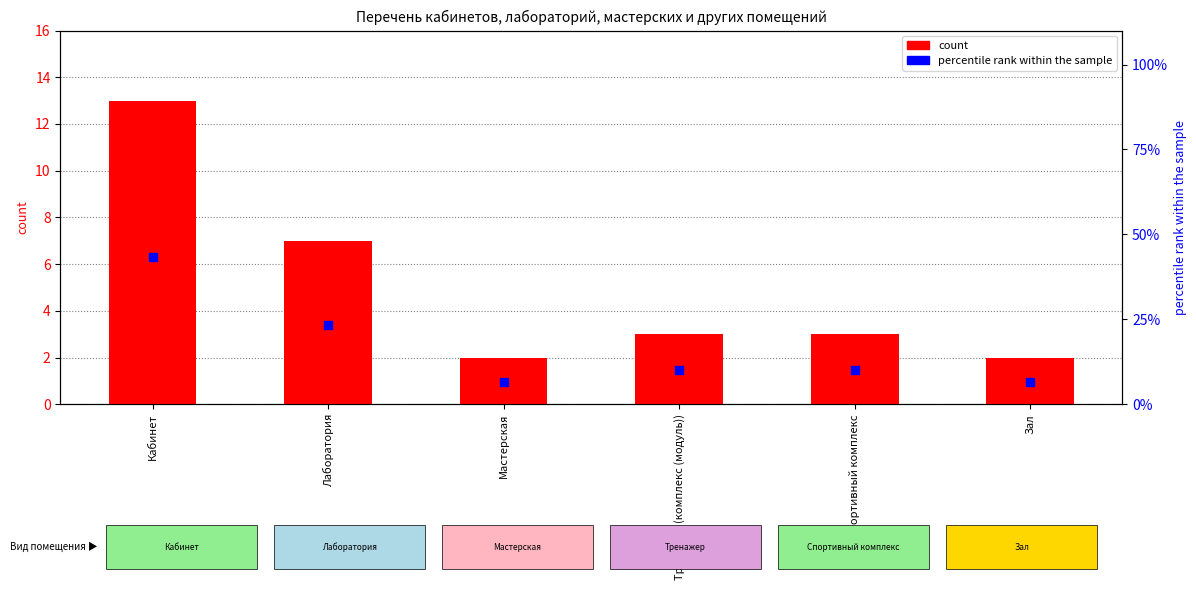

Which series has the largest total across all categories?

percentile rank within the sample